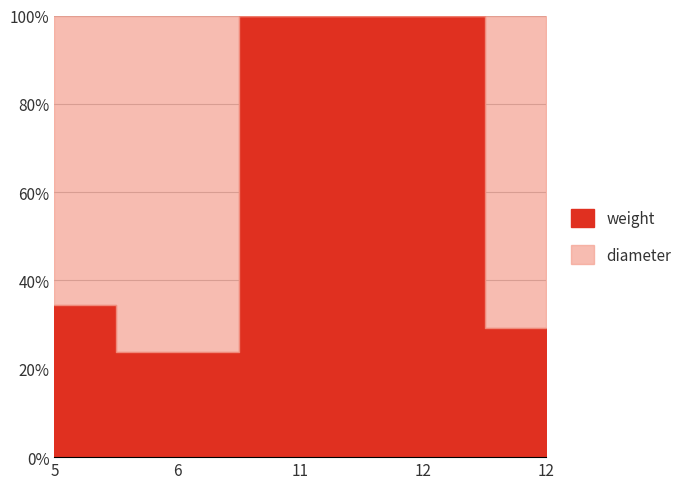

What is the maximum value shown in the chart?

100.0